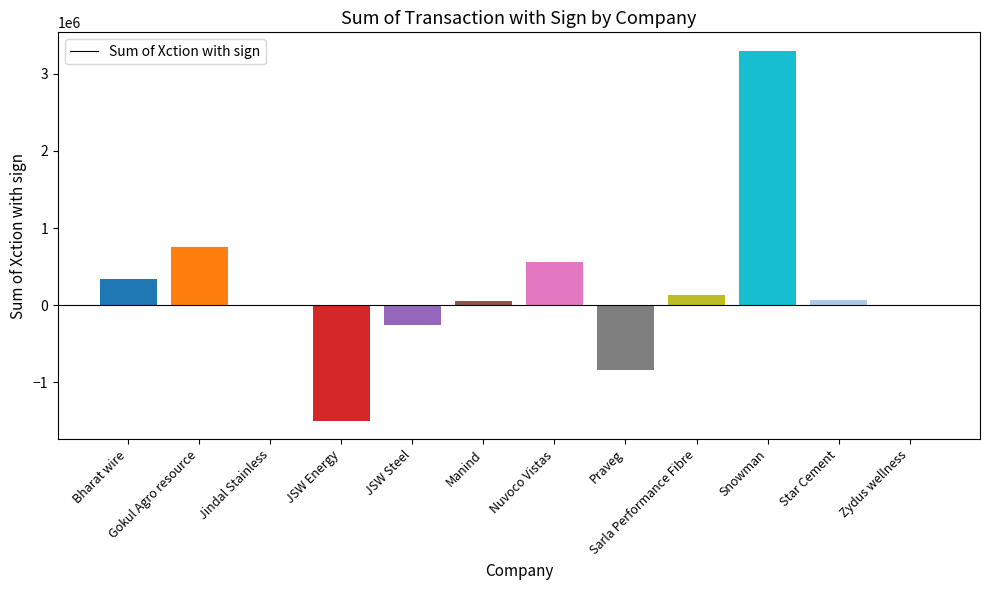

Is it true that the value at Snowman is 3300000?

True